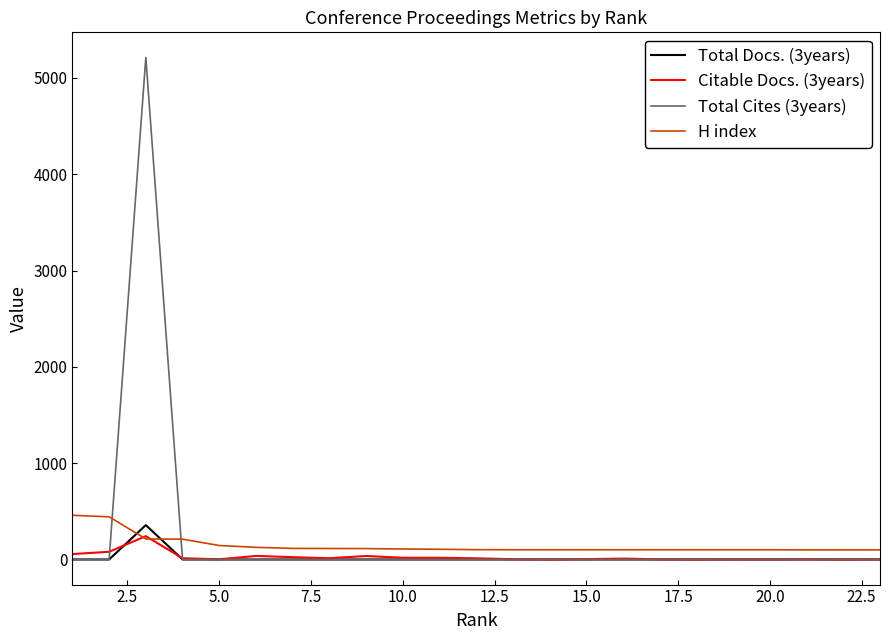

True or false: H index and Total Cites (3years) cross at least once.

True